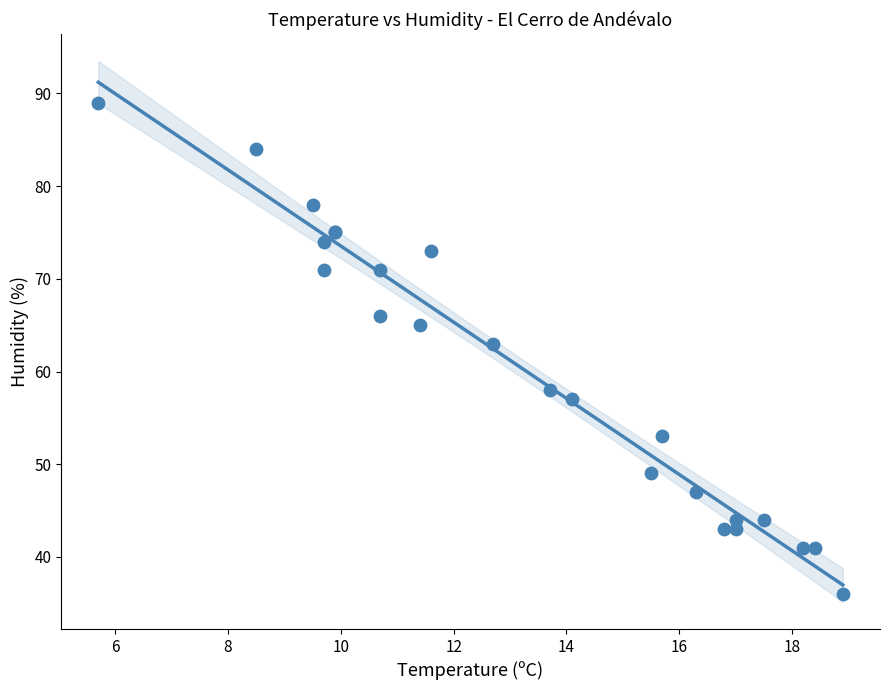

What Y value in the scatter plot is closest to 62?

63